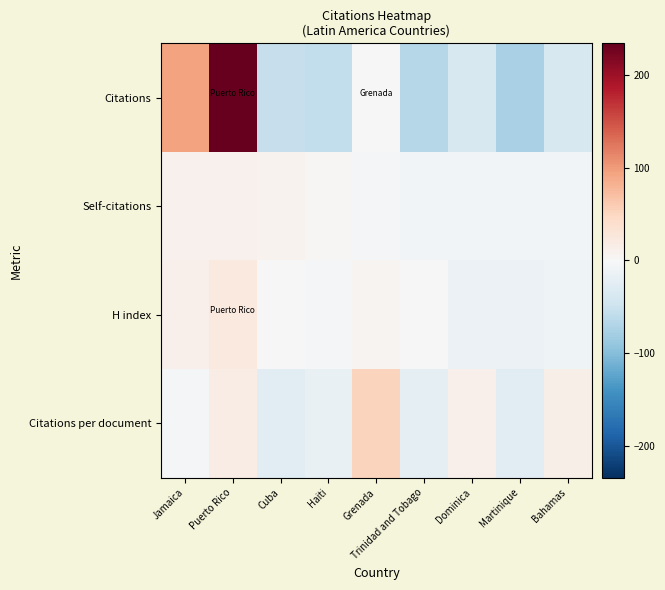

Reading left to right, what are all the values shown in this chart?

Citations: Jamaica=93.7	Puerto Rico=234.7	Cuba=-53.3	Haiti=-58.3	Grenada=1.7	Trinidad and Tobago=-67.3	Dominica=-38.3	Martinique=-75.3	Bahamas=-37.3
Self-citations: Jamaica=10.4	Puerto Rico=9.4	Cuba=8.4	Haiti=2.4	Grenada=-4.6	Trinidad and Tobago=-6.6	Dominica=-6.6	Martinique=-6.6	Bahamas=-6.6
H index: Jamaica=11.7	Puerto Rico=22.7	Cuba=0.7	Haiti=-3.3	Grenada=5.7	Trinidad and Tobago=-0.3	Dominica=-13.3	Martinique=-14.3	Bahamas=-9.3
Citations per document: Jamaica=-2.7	Puerto Rico=17.4	Cuba=-26.2	Haiti=-17.7	Grenada=51.8	Trinidad and Tobago=-22.2	Dominica=11.8	Martinique=-25.2	Bahamas=12.8